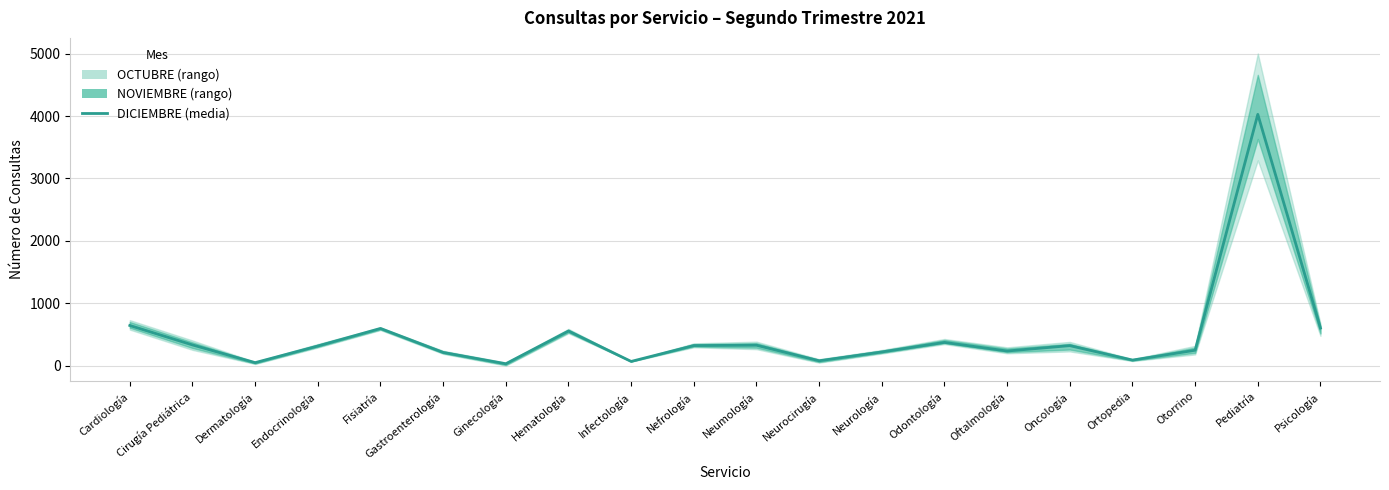

Is it true that the value at Psicología is 1081.1?

False